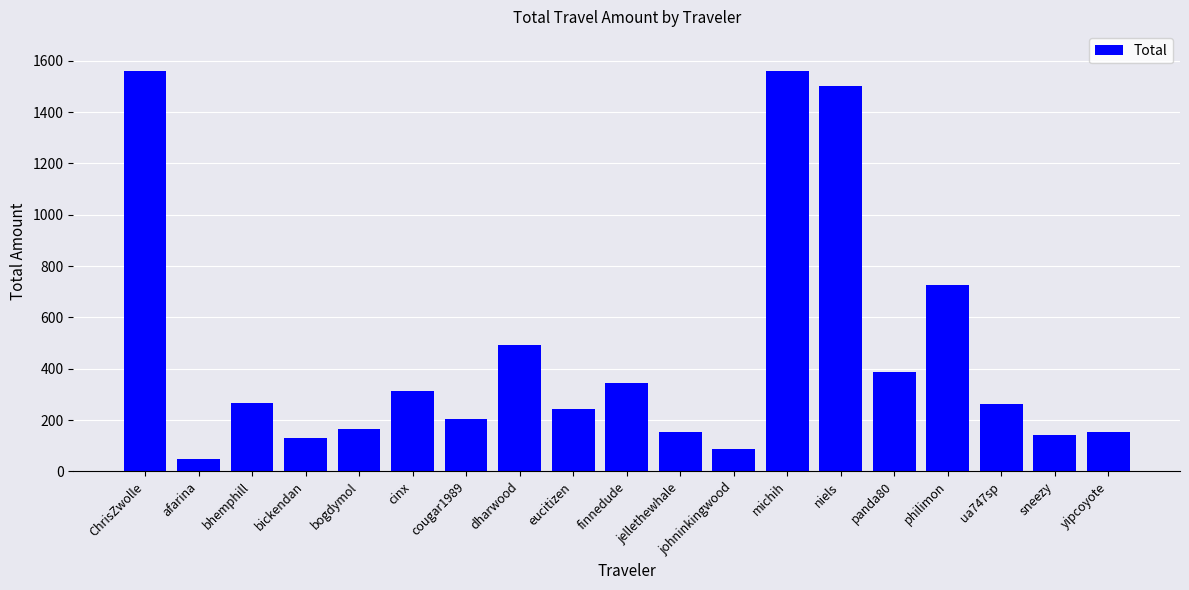

Between afarina and niels, which is larger?

niels